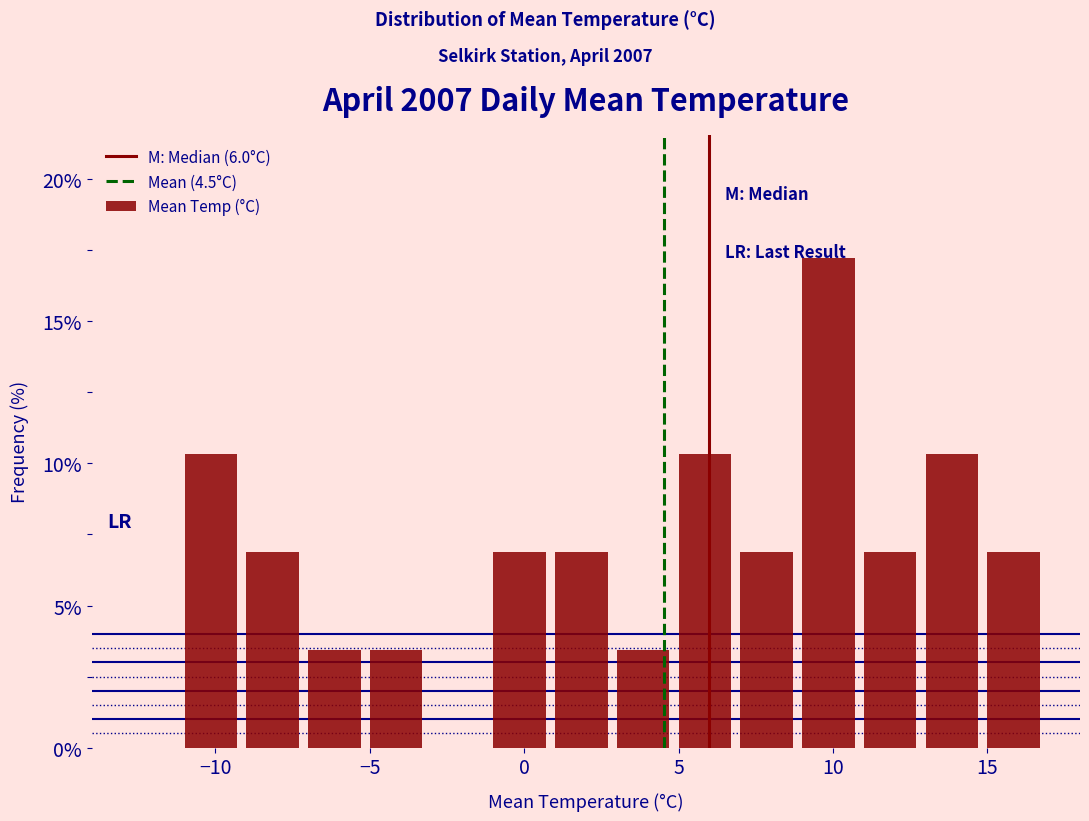

Over which range of the x-axis is the bar tallest?

9 to 11